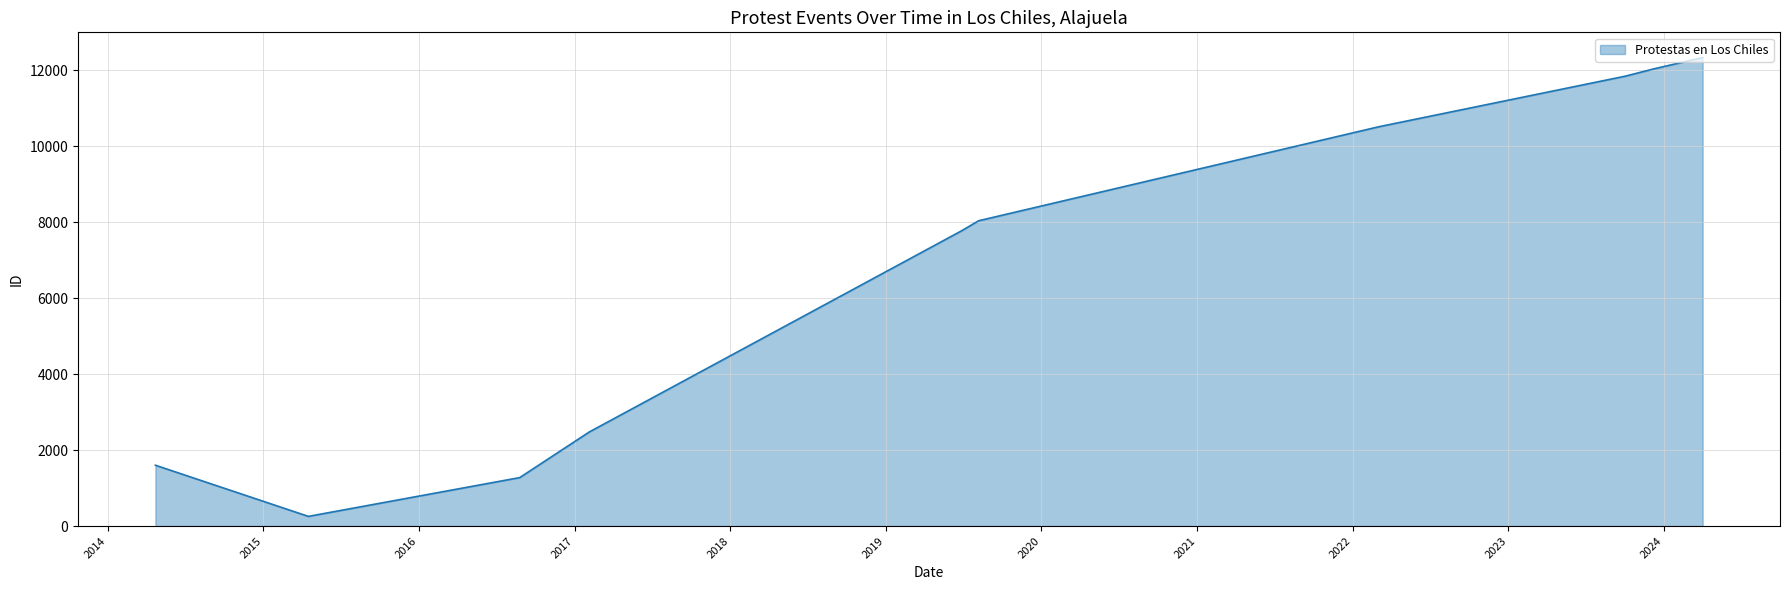

How many lines are shown in the chart?

1